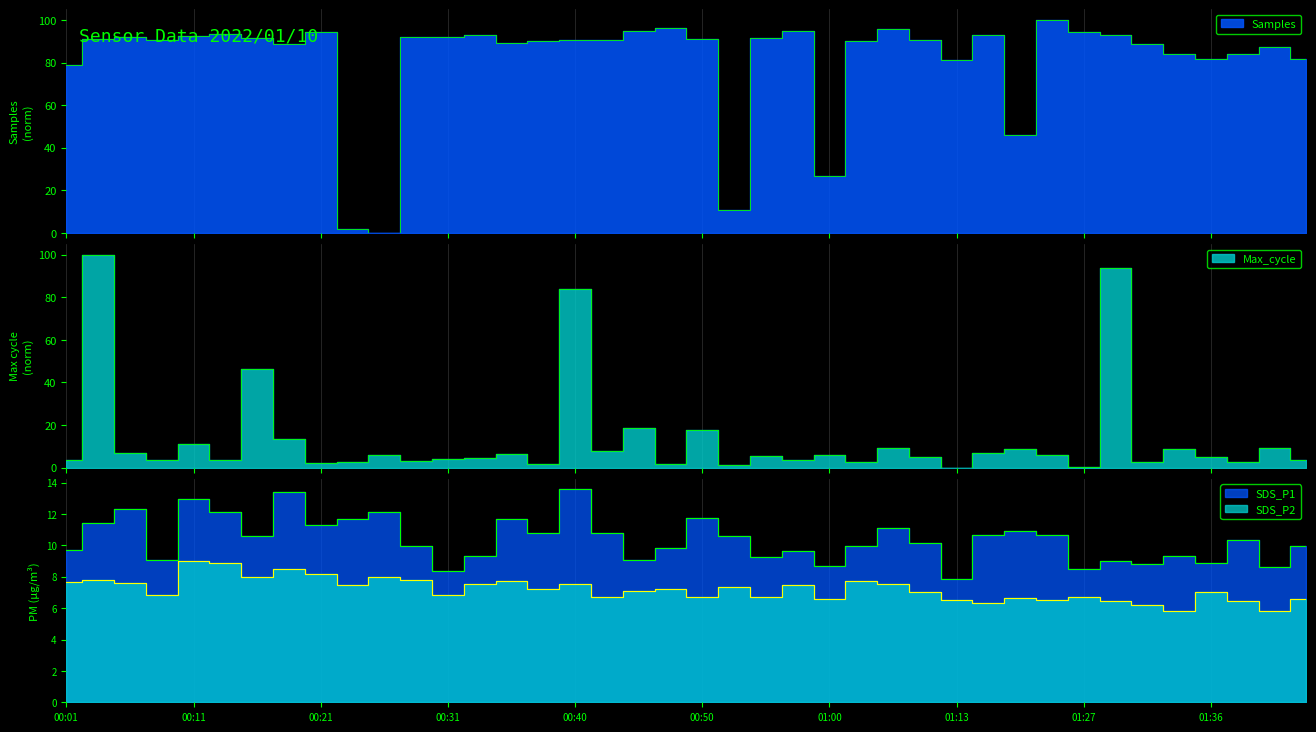

Reading left to right, transcribe all the data shown in this chart.

Samples: 00:01=78.9	00:04=90.9	00:06=92.1	00:08=90.7	00:11=92.5	00:13=93.3	00:16=91.6	00:18=88.8	00:21=94.2	00:23=1.6	00:26=0.0	00:28=92.0	00:31=91.8	00:33=93.0	00:36=89.1	00:38=90.0	00:40=90.5	00:43=90.4	00:45=94.8	00:48=96.2	00:50=90.9	00:53=10.7	00:55=91.7	00:58=94.8	01:00=26.9	01:03=89.9	01:05=95.6	01:08=90.7	01:13=81.4	01:16=92.8	01:19=45.7	01:24=100.0	01:27=94.2	01:29=92.9	01:32=88.5	01:34=83.9	01:36=81.6	01:39=84.2	01:42=87.3	01:44=81.7
SDS_P1: 00:01=9.7	00:04=11.4	00:06=12.3	00:08=9.1	00:11=13.0	00:13=12.1	00:16=10.6	00:18=13.4	00:21=11.3	00:23=11.7	00:26=12.1	00:28=9.9	00:31=8.4	00:33=9.3	00:36=11.7	00:38=10.8	00:40=13.6	00:43=10.8	00:45=9.1	00:48=9.8	00:50=11.8	00:53=10.6	00:55=9.2	00:58=9.6	01:00=8.7	01:03=10.0	01:05=11.1	01:08=10.2	01:13=7.8	01:16=10.7	01:19=10.9	01:24=10.7	01:27=8.5	01:29=9.0	01:32=8.8	01:34=9.3	01:36=8.9	01:39=10.3	01:42=8.6	01:44=9.9
SDS_P2: 00:01=7.7	00:04=7.8	00:06=7.6	00:08=6.8	00:11=9.0	00:13=8.9	00:16=8.0	00:18=8.5	00:21=8.2	00:23=7.5	00:26=8.0	00:28=7.8	00:31=6.8	00:33=7.5	00:36=7.7	00:38=7.2	00:40=7.5	00:43=6.7	00:45=7.1	00:48=7.2	00:50=6.7	00:53=7.4	00:55=6.7	00:58=7.5	01:00=6.6	01:03=7.7	01:05=7.5	01:08=7.0	01:13=6.5	01:16=6.3	01:19=6.6	01:24=6.5	01:27=6.7	01:29=6.5	01:32=6.2	01:34=5.8	01:36=7.0	01:39=6.5	01:42=5.8	01:44=6.6
Max_cycle: 00:01=3.4	00:04=100.0	00:06=6.8	00:08=3.4	00:11=11.3	00:13=3.4	00:16=46.3	00:18=13.6	00:21=1.9	00:23=2.8	00:26=5.9	00:28=3.2	00:31=4.2	00:33=4.5	00:36=6.2	00:38=1.7	00:40=84.1	00:43=7.6	00:45=18.5	00:48=1.7	00:50=17.8	00:53=1.1	00:55=5.3	00:58=3.4	01:00=5.9	01:03=2.5	01:05=9.1	01:08=4.9	01:13=0.0	01:16=7.0	01:19=8.9	01:24=5.7	01:27=0.2	01:29=93.6	01:32=2.8	01:34=8.7	01:36=5.1	01:39=2.5	01:42=9.3	01:44=3.4